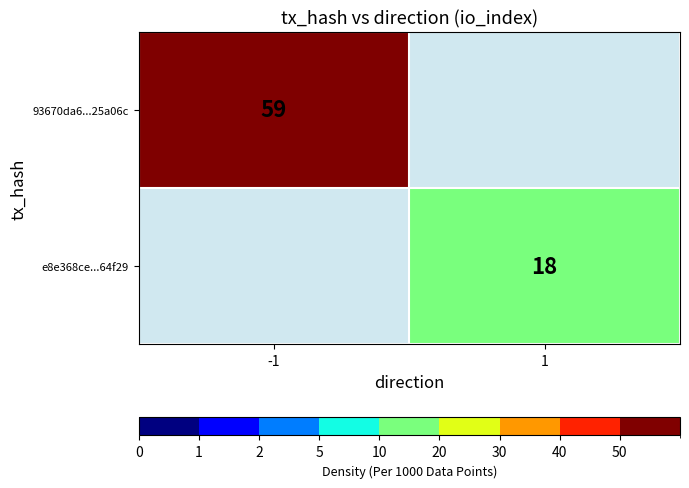

How many categories are shown in the chart?

2